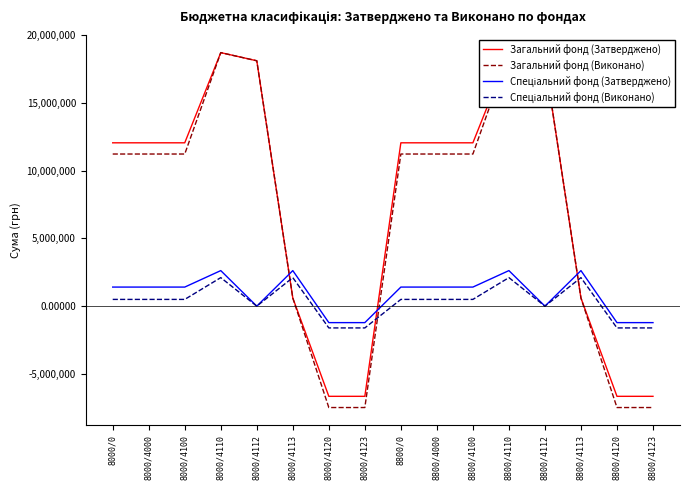

Which series ends up on top after the final intersection of Спеціальний фонд (Виконано) and Загальний фонд (Виконано)?

Спеціальний фонд (Виконано)